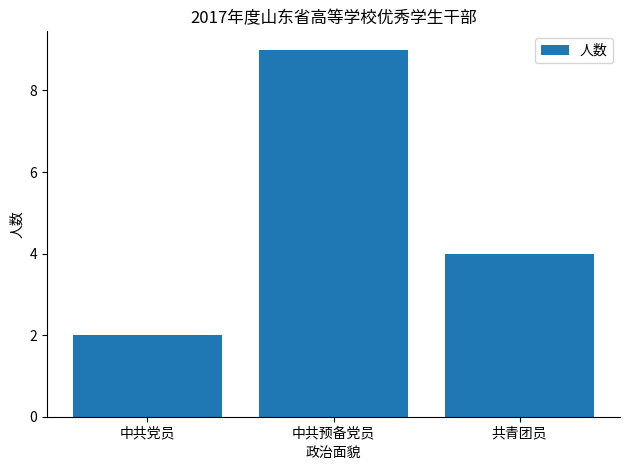

Between 中共预备党员 and 共青团员, which is larger?

中共预备党员